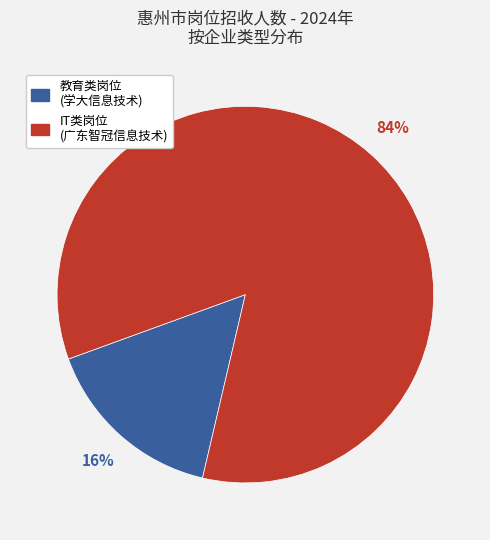

Is there a majority slice in this chart?

Yes